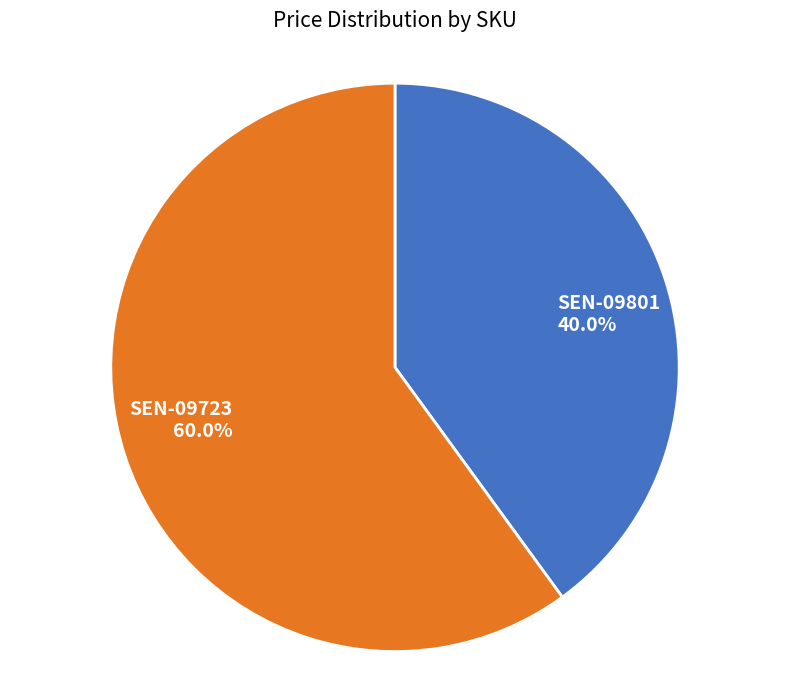

To the nearest percent, what is the difference between the largest and smallest slice percentages?

20%